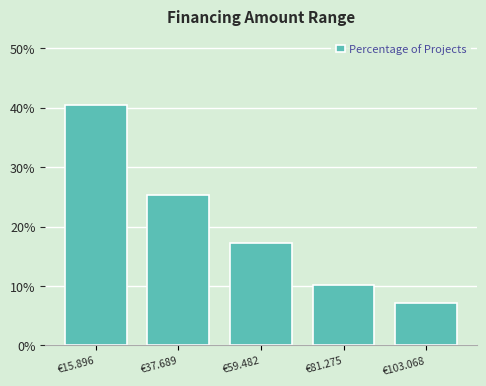

Reading left to right, extract all data points from this chart.

40.4	25.3	17.2	10.1	7.1